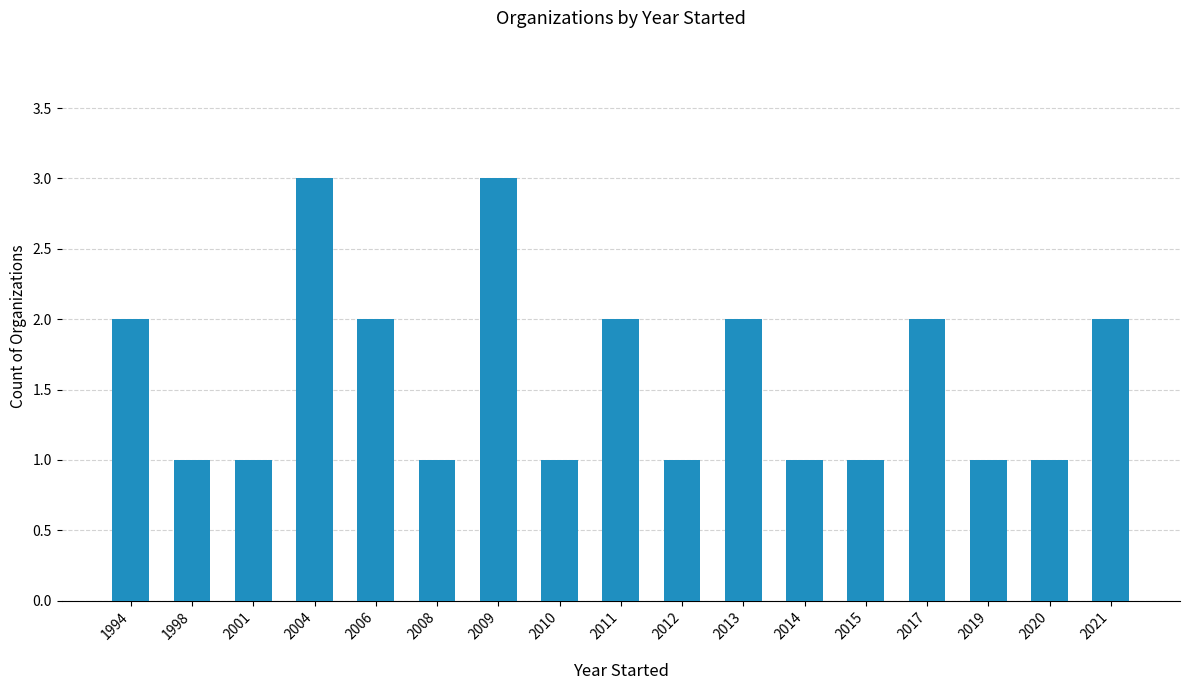

What is the value of the 5th bar from the left?

2